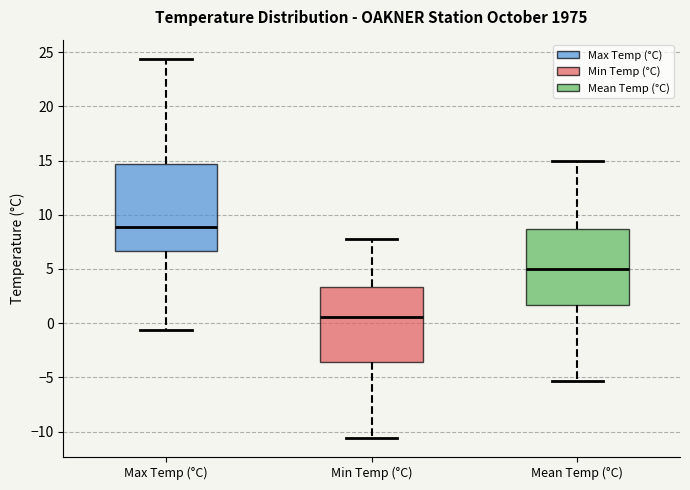

Reading left to right, read every box against the y-axis: the position of its median line, the range the box covers, and the ends of its whiskers. The values are not printed on the chart, so give them approximately, as read against the axis.

Max Temp (°C): median 9.0, box 6.5 to 14.5, whiskers -0.5 to 24.5
Min Temp (°C): median 0.5, box -3.5 to 3.5, whiskers -10.5 to 8.0
Mean Temp (°C): median 5.0, box 1.5 to 8.5, whiskers -5.5 to 15.0